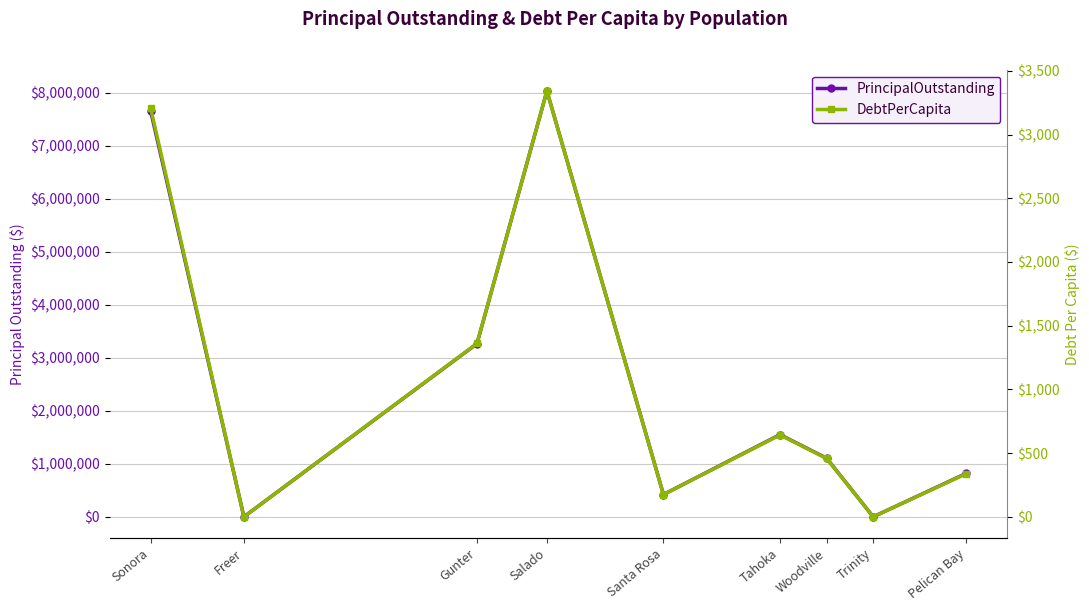

Read the DebtPerCapita value at Pelican Bay.

339.1